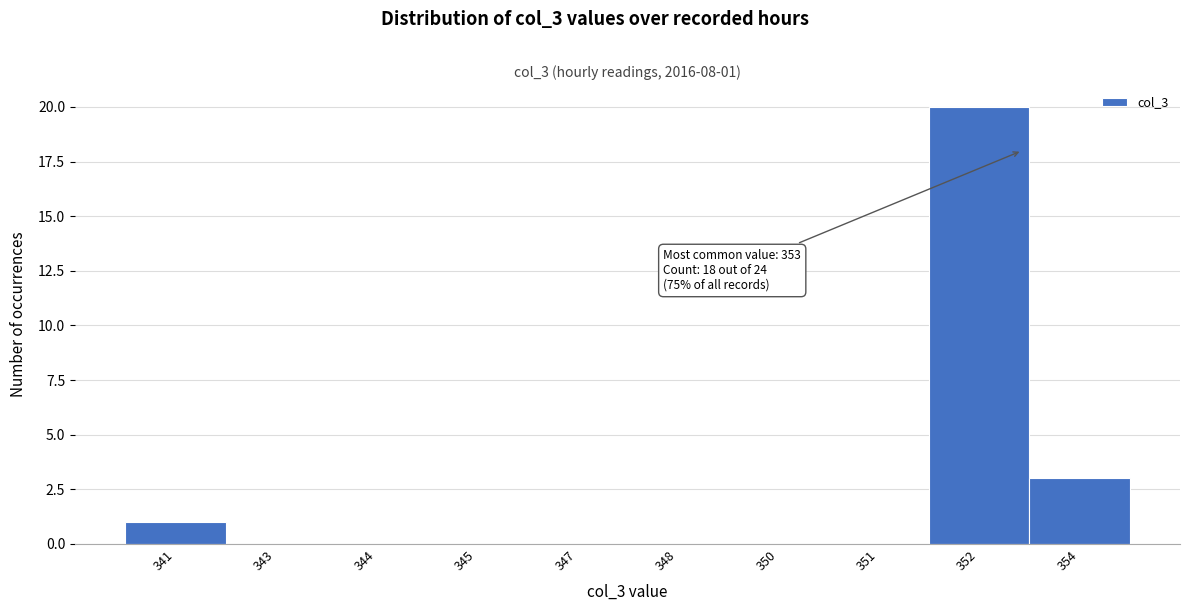

Reading right to left, extract all data points from this chart.

354=3	352=20	351=0	350=0	348=0	347=0	345=0	344=0	343=0	341=1